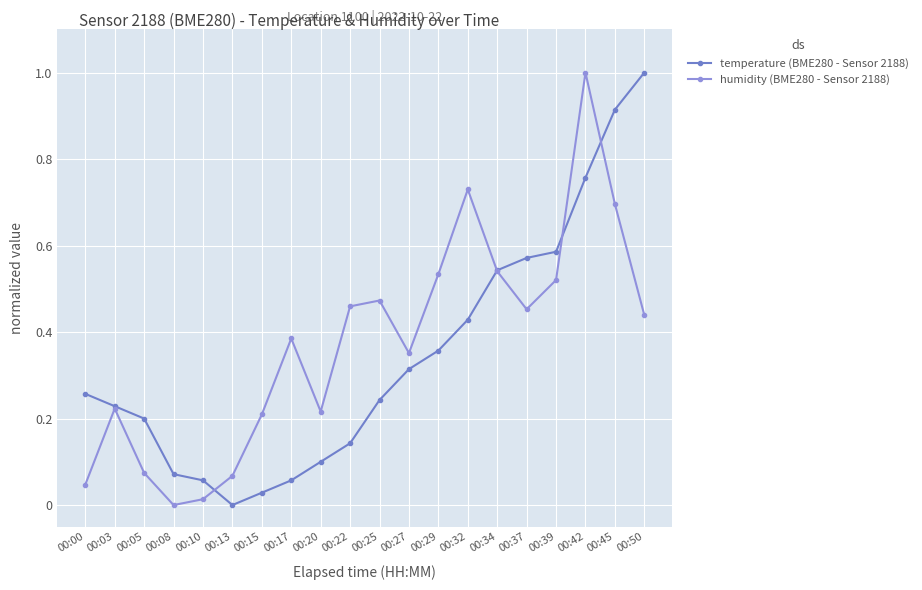

Rank the series by their average value, from lowest to highest.

temperature (BME280 - Sensor 2188), humidity (BME280 - Sensor 2188)